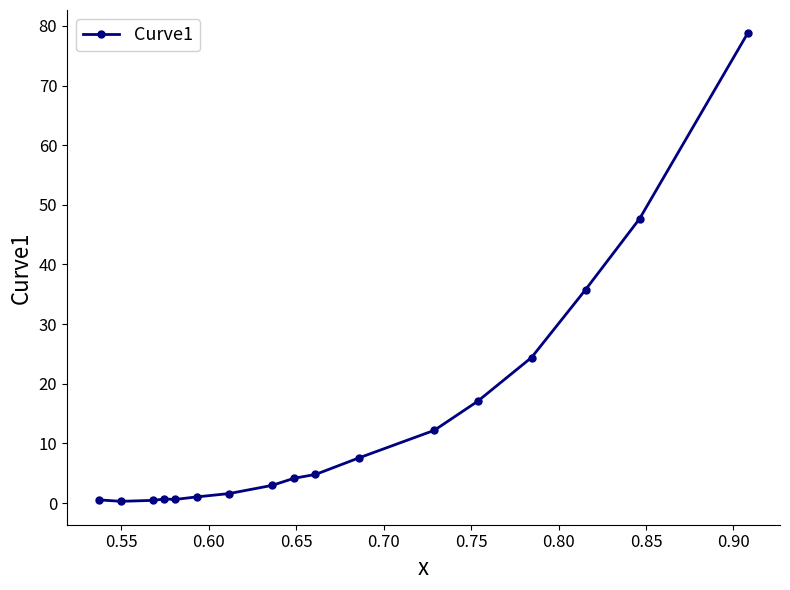

What is the sum of all values?

240.6